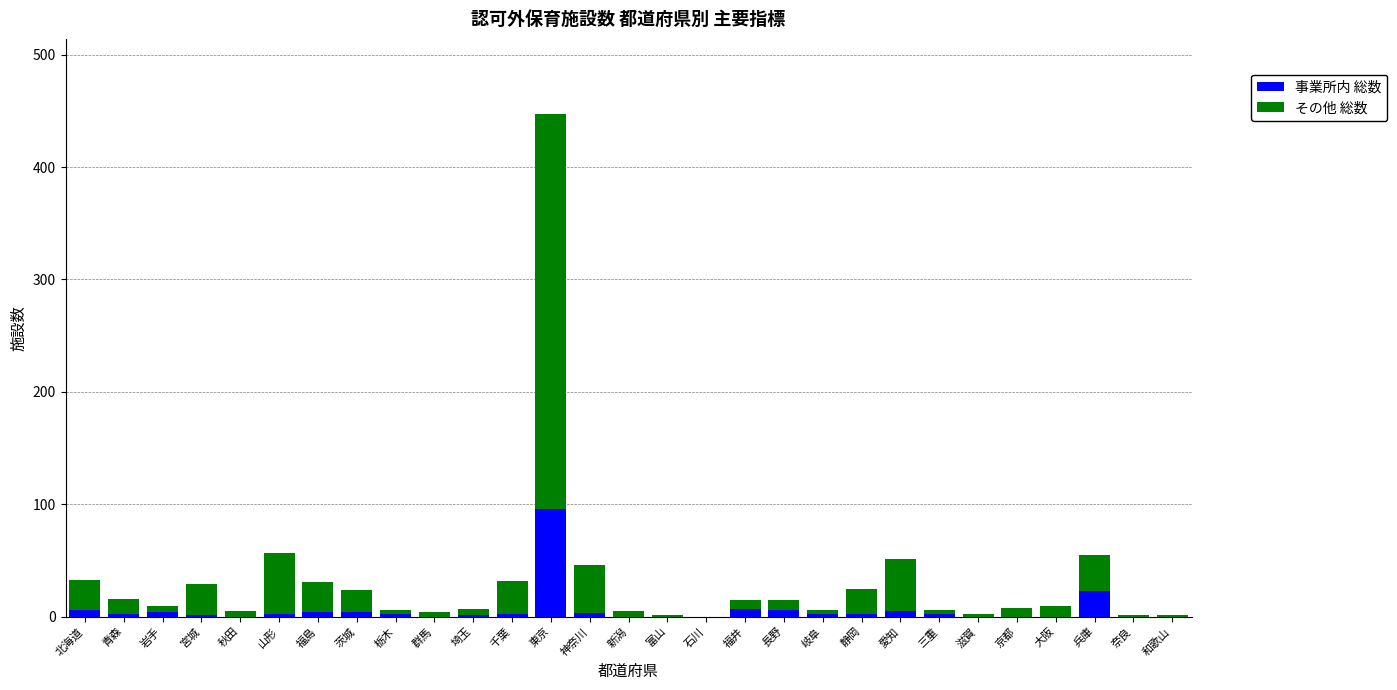

What is the average value of the 事業所内 総数 series?

6